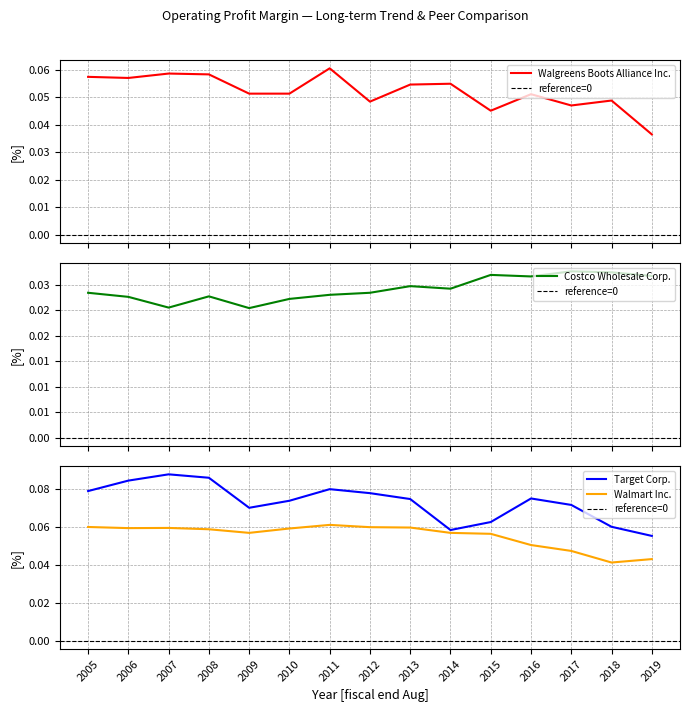

At which category is the sum across all series the highest?

2007